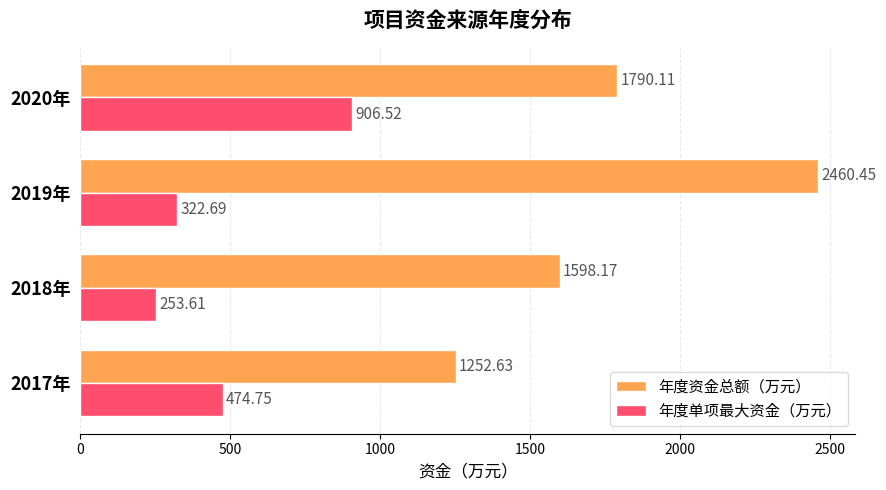

Rank the series at 2018年 from highest to lowest value.

年度资金总额（万元）, 年度单项最大资金（万元）